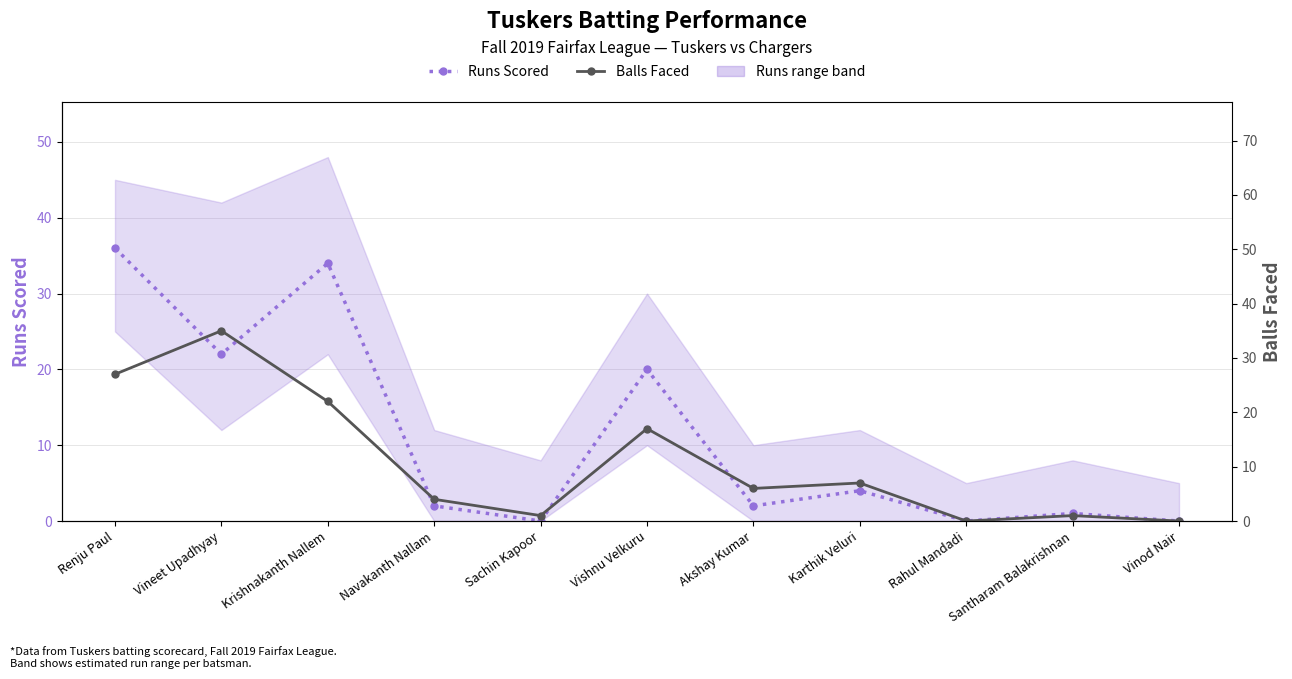

What is the difference between the maximum and second lowest values in the Runs Scored series?

36